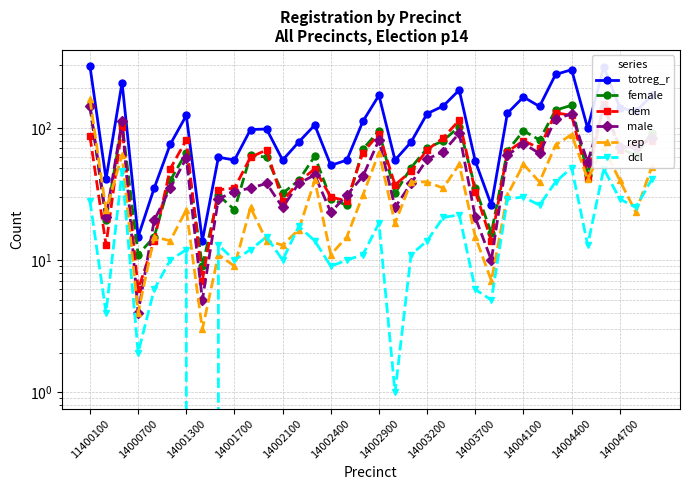

What is the spread (max minus min) of values at 25?

21